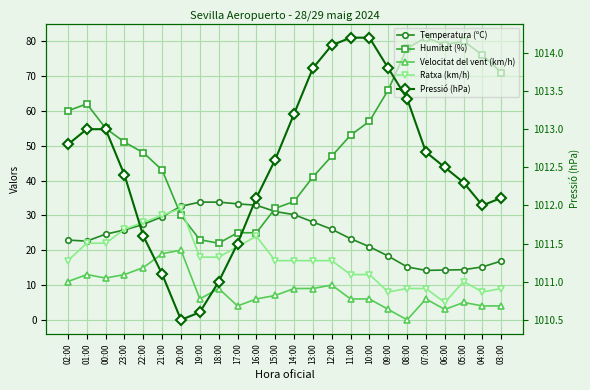

At which label is Temperatura (ºC) closest to 24?

00:00